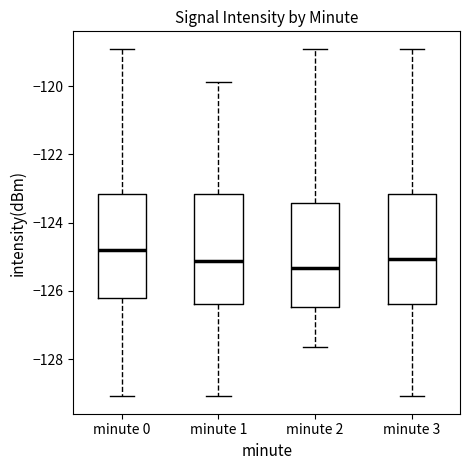

Reading left to right, transcribe this box plot: for each box, give where its median line is, the range the box spans, and where its two whiskers end, as read against the y-axis. The values are not printed on the chart, so give them approximately, as read against the axis.

minute 0: median -124.8, box -126.2 to -123.2, whiskers -129.0 to -119.0
minute 1: median -125.2, box -126.4 to -123.2, whiskers -129.0 to -119.8
minute 2: median -125.4, box -126.4 to -123.4, whiskers -127.6 to -119.0
minute 3: median -125.0, box -126.4 to -123.2, whiskers -129.0 to -119.0